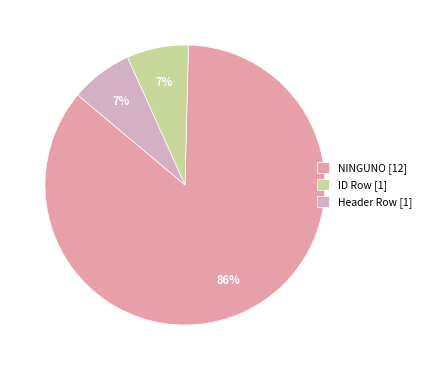

How many segments does this pie chart have?

3